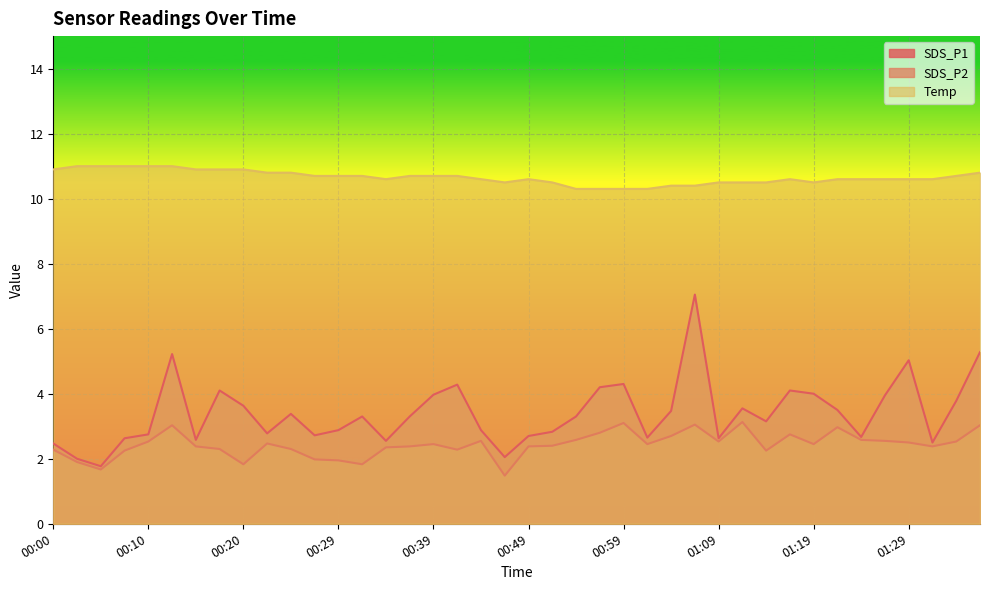

What position from the left is 00:15?

7